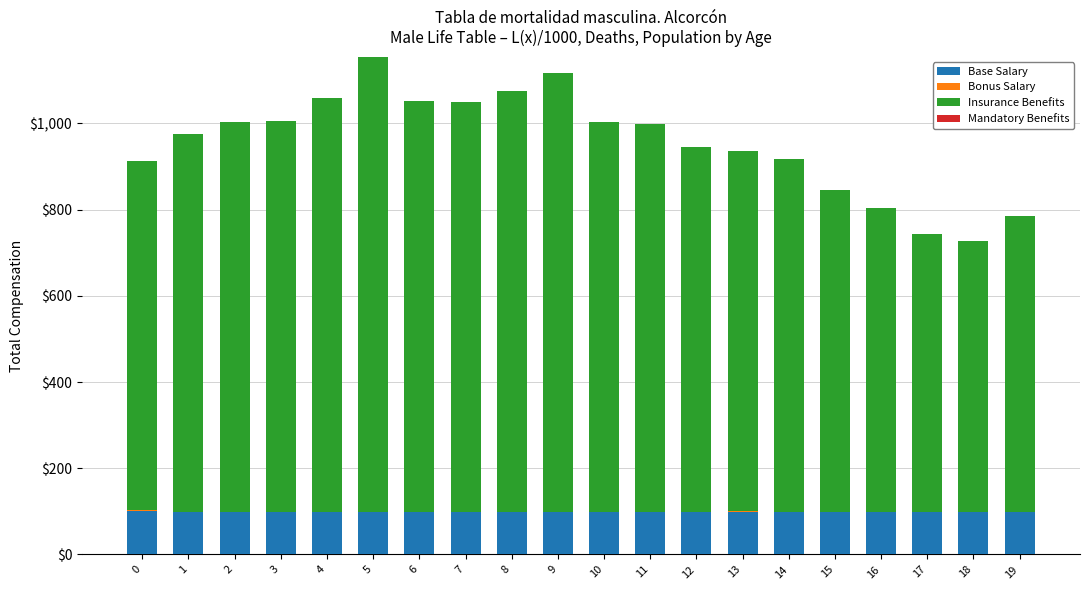

What is the average value of the Base Salary series?

99.6